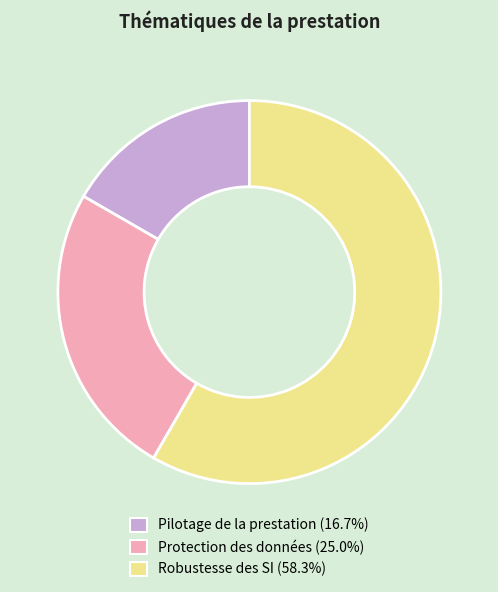

Which slice is the largest?

Robustesse des SI